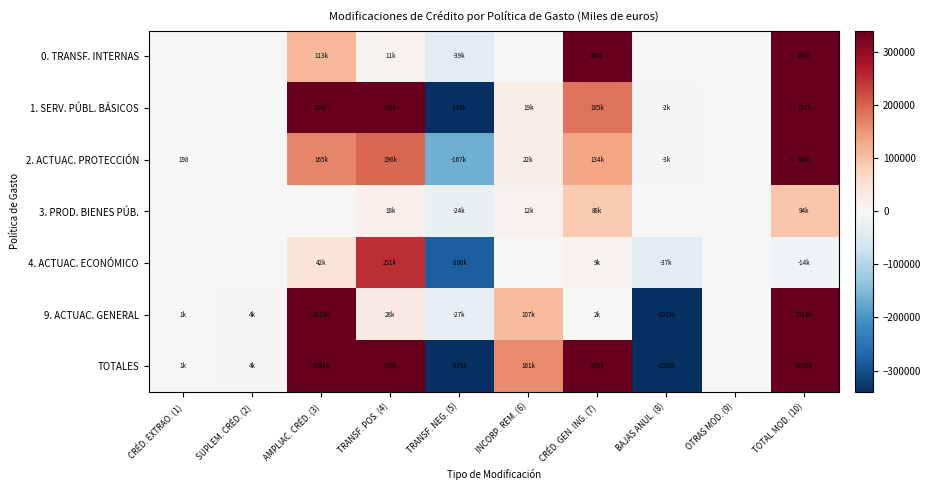

Which series changed the most between BAJAS ANUL. (8) and TOTAL MOD. (10)?

TOTALES